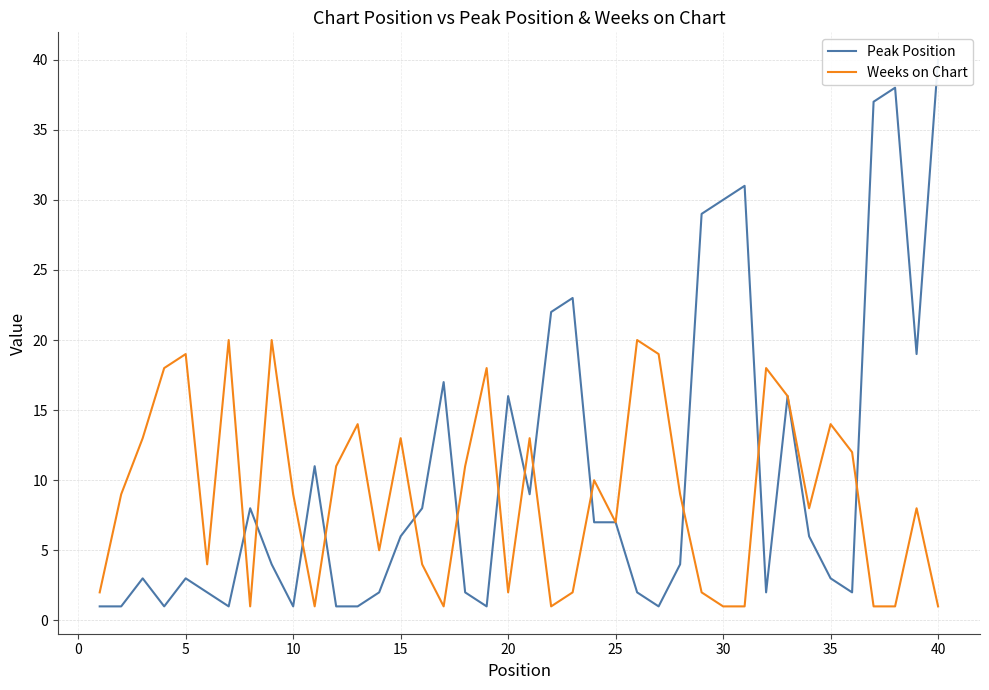

True or false: Weeks on Chart has more than 0 interior local peaks.

True